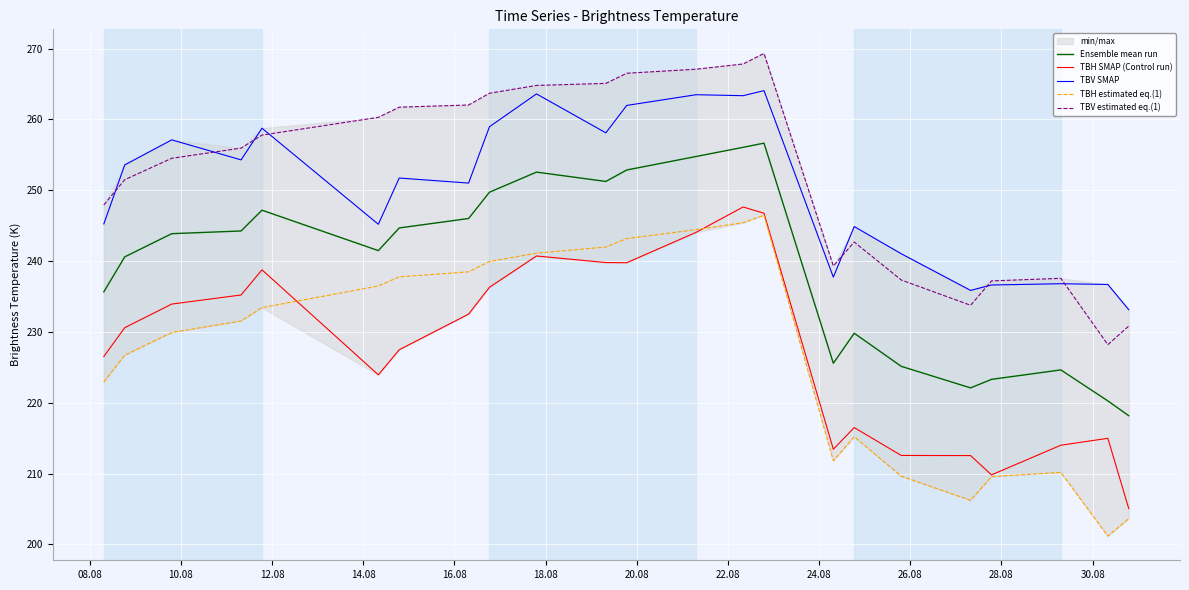

Does the chart display data point markers on the line(s)?

No